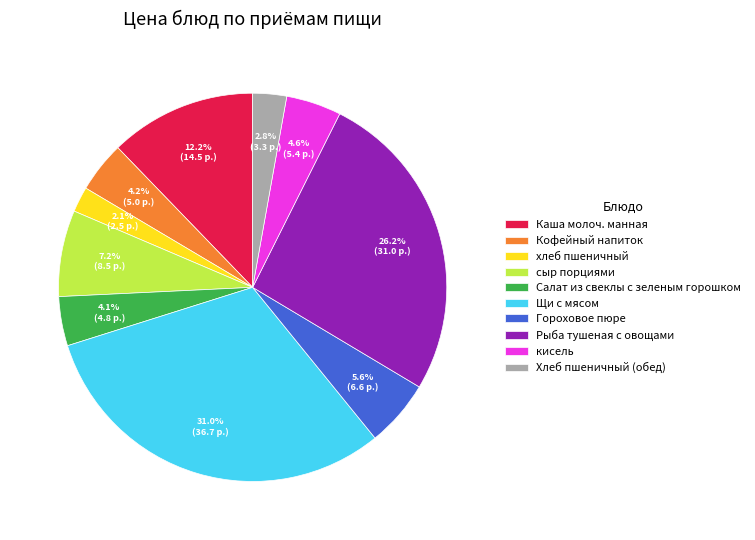

Between Хлеб пшеничный (обед) and сыр порциями, which is larger?

сыр порциями